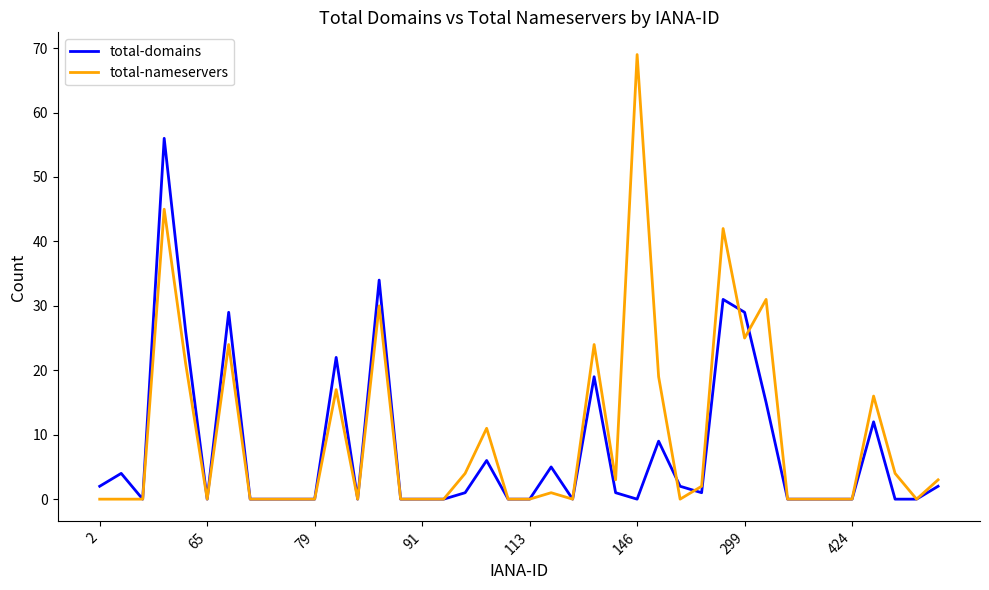

What is the maximum value for total-domains?

56